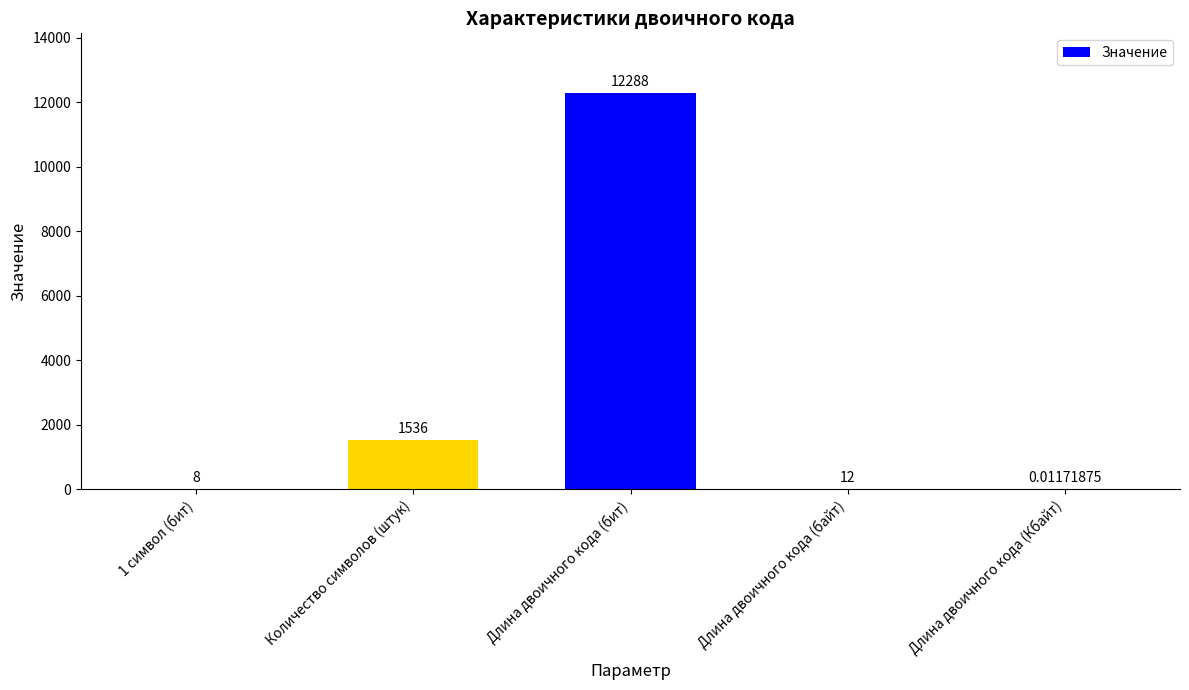

True or false: the data shows 12.0 at Длина двоичного кода (байт).

True